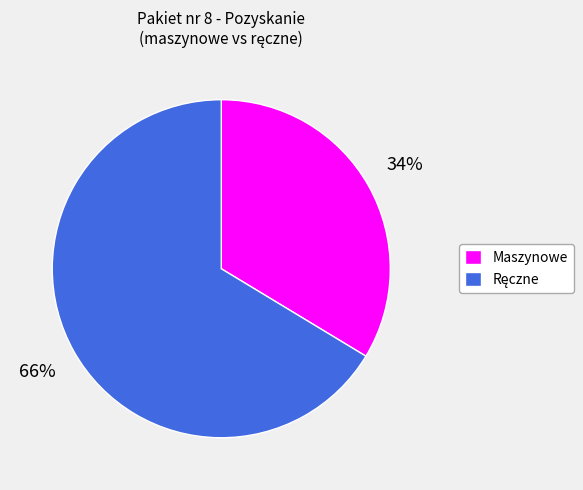

The Maszynowe slice represents 34% of the pie. True or false?

True